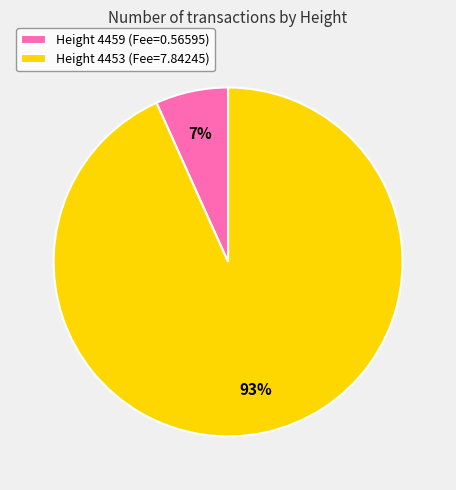

How many slices are in this pie chart?

2